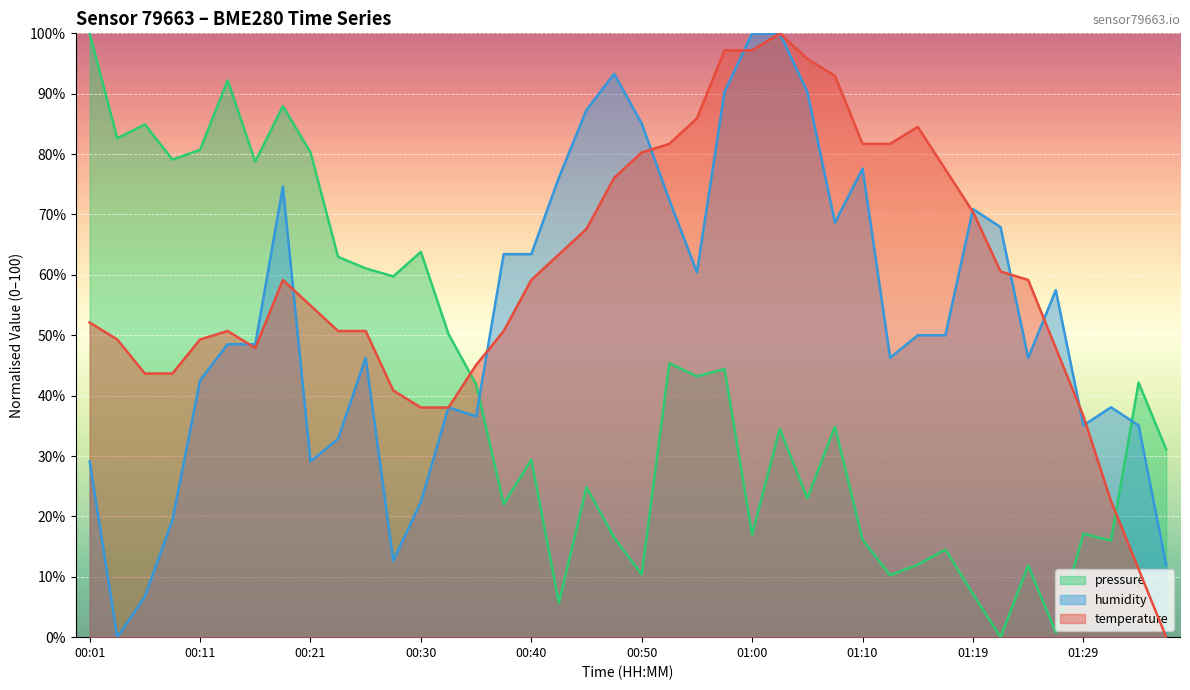

The humidity series shows 17.7 at 01:17. True or false?

False